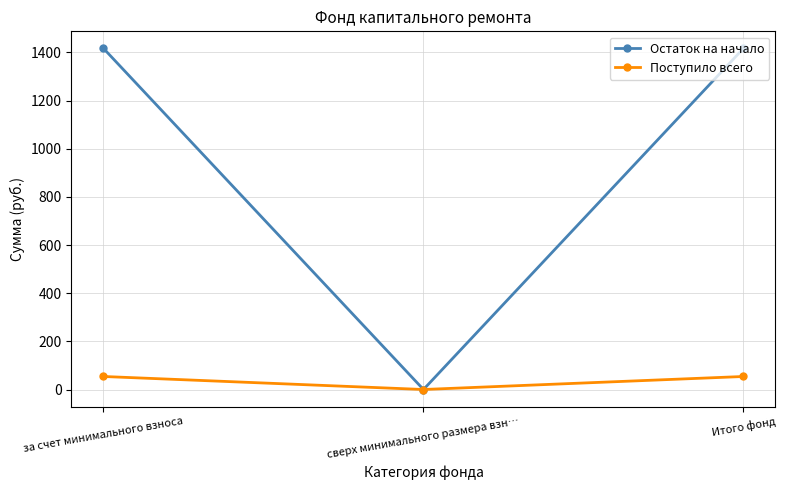

What is the label of the 1st point from the right?

Итого фонд